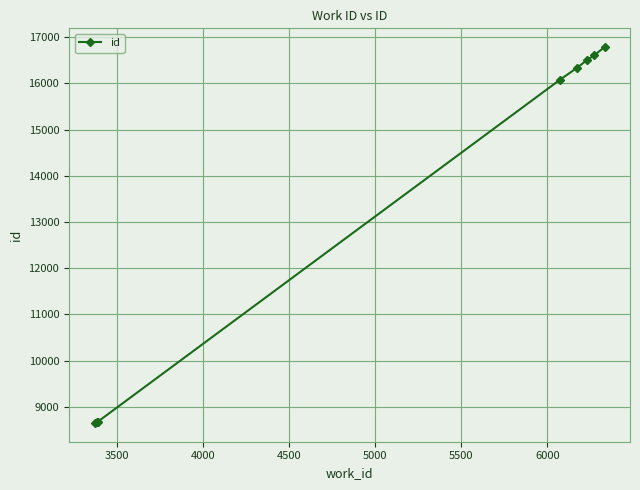

What is the minimum value shown in the chart?

8648